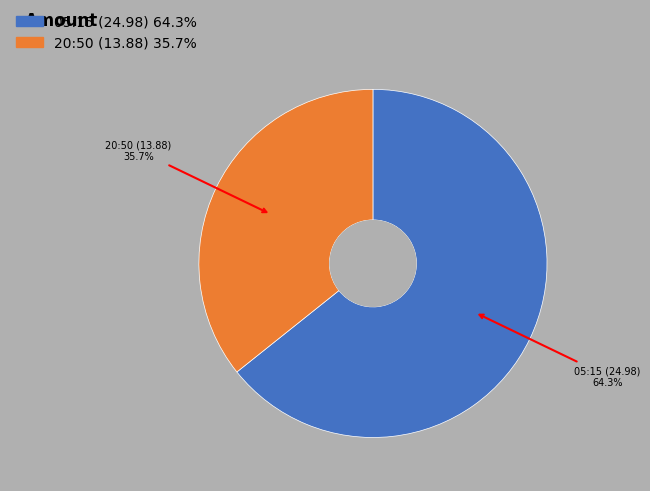

Is there any slice that represents more than half of the pie?

Yes